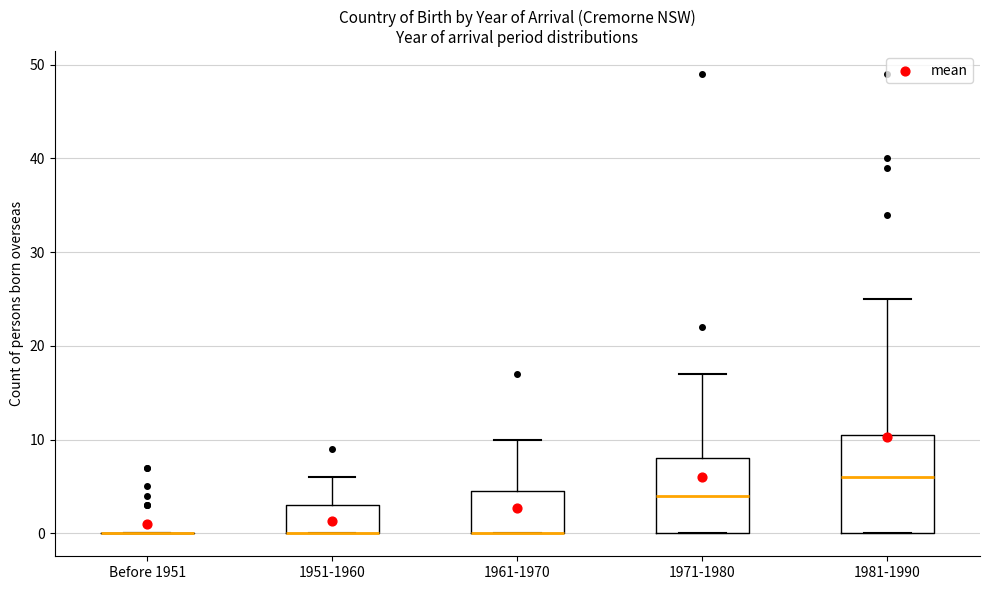

Reading left to right, read every box against the y-axis: the position of its median line, the range the box covers, and the ends of its whiskers. The values are not printed on the chart, so give them approximately, as read against the axis.

Before 1951: box collapsed to a line at 0, whiskers 0 to 0
1951-1960: median 0 (drawn on the box's lower edge), box 0 to 3, whiskers 0 to 6
1961-1970: median 0 (drawn on the box's lower edge), box 0 to 5, whiskers 0 to 10
1971-1980: median 4, box 0 to 8, whiskers 0 to 17
1981-1990: median 6, box 0 to 11, whiskers 0 to 25